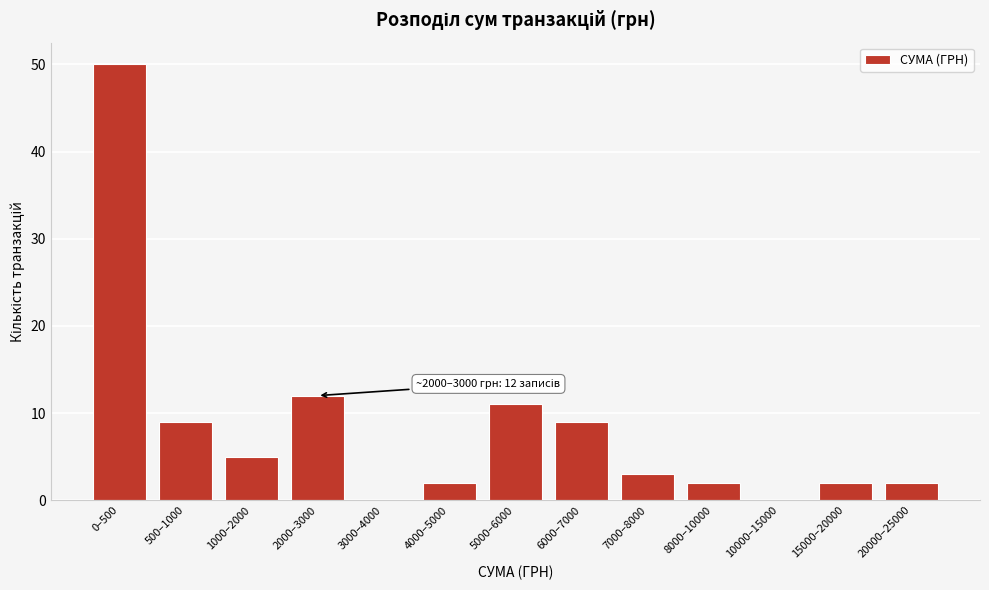

Reading left to right, transcribe all the data shown in this chart.

0–500=50	500–1000=9	1000–2000=5	2000–3000=12	3000–4000=0	4000–5000=2	5000–6000=11	6000–7000=9	7000–8000=3	8000–10000=2	10000–15000=0	15000–20000=2	20000–25000=2